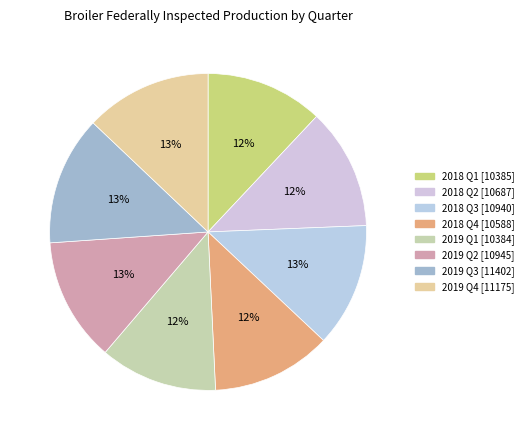

Count the number of slices in the pie.

8